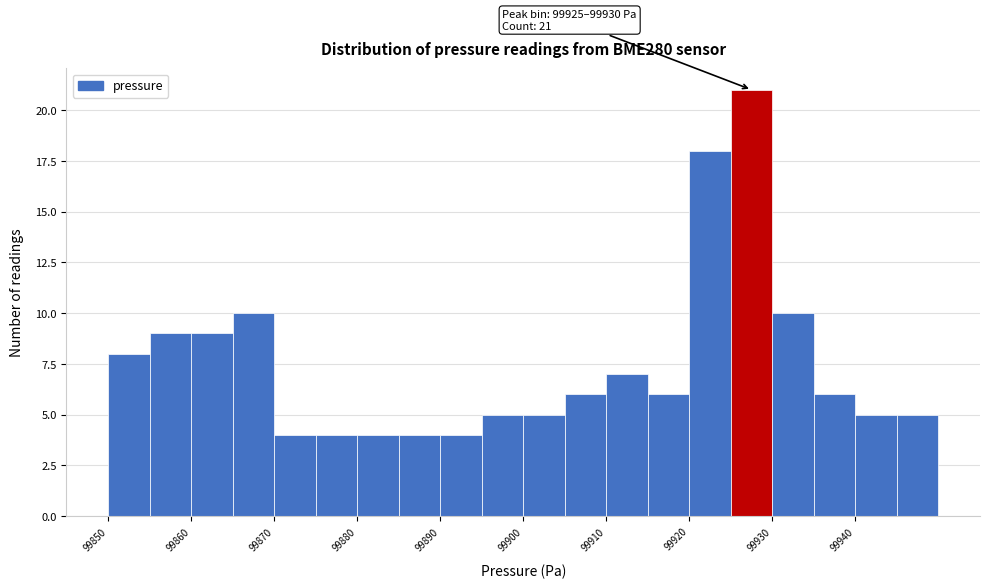

Which range on the x-axis has the tallest bar?

99925 to 99930